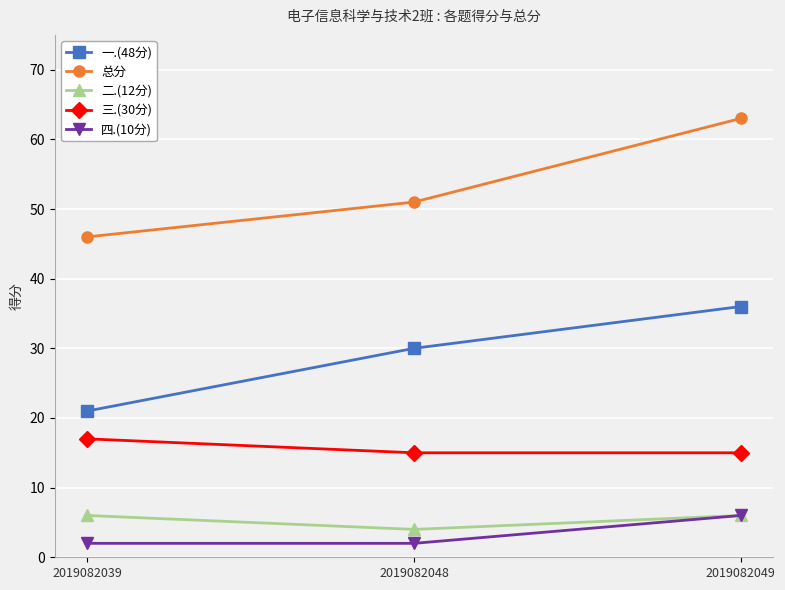

Rank the categories by 一.(48分) value from lowest to highest.

2019082039, 2019082048, 2019082049